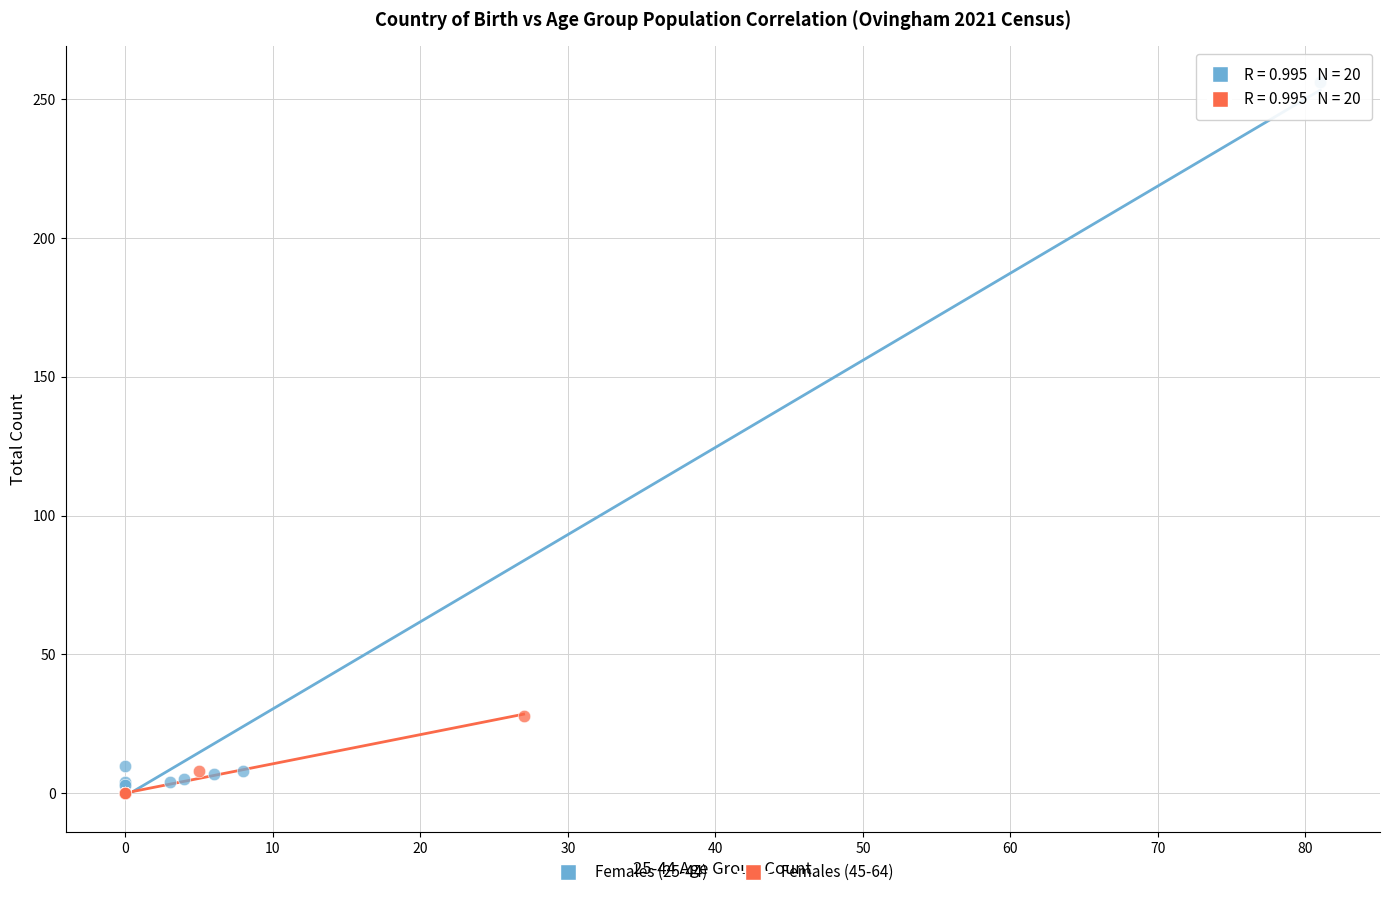

Which series reaches the maximum Y coordinate?

Females (25-44)